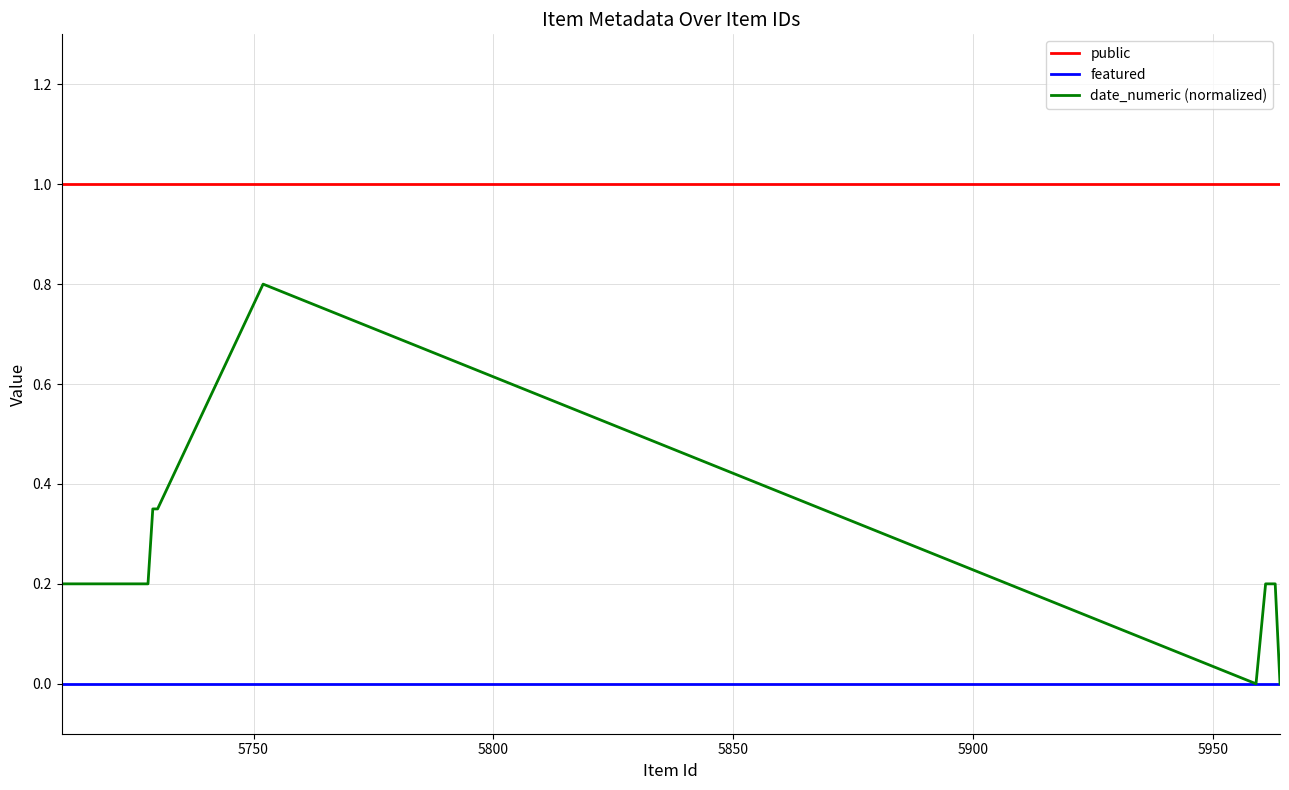

How many lines are shown in the chart?

3